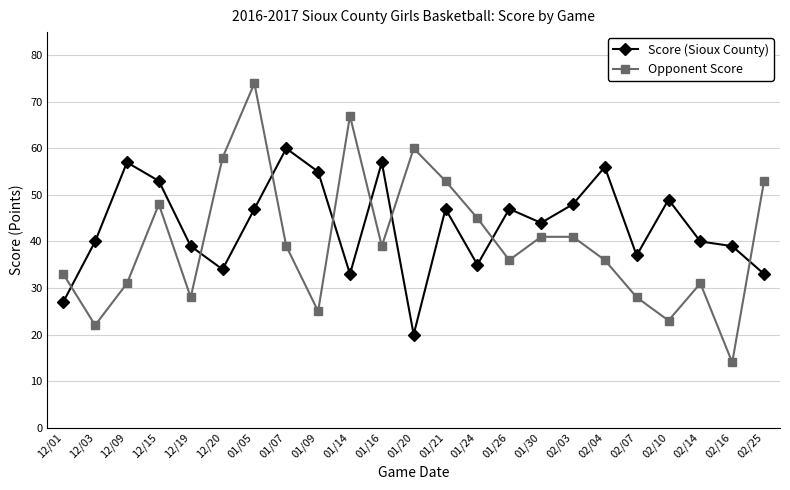

Where do Score (Sioux County) and Opponent Score first cross each other?

12/01 and 12/03